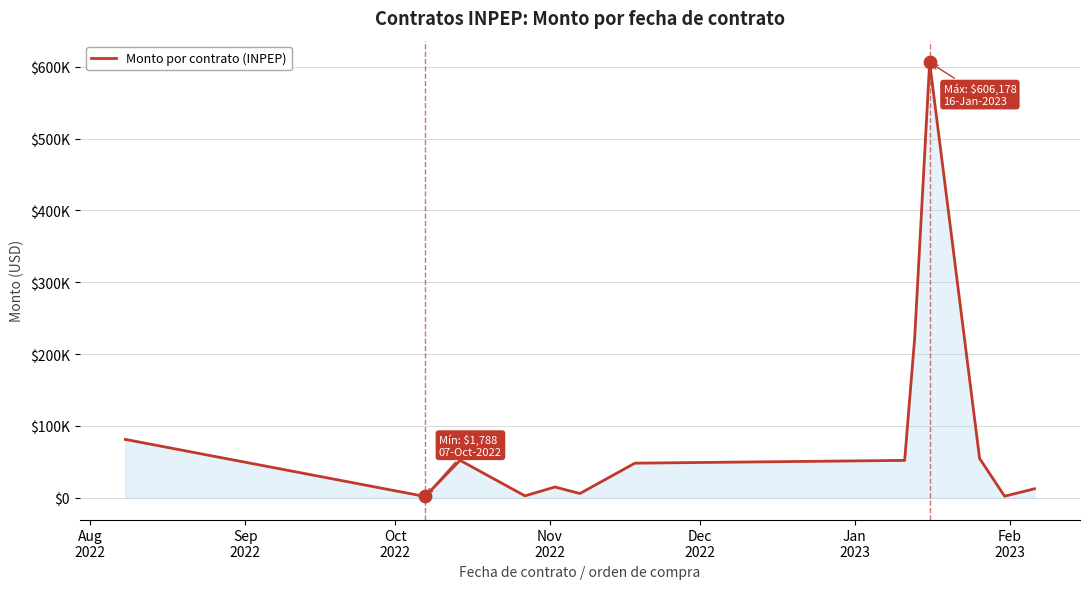

Does the chart have visible grid lines?

Yes